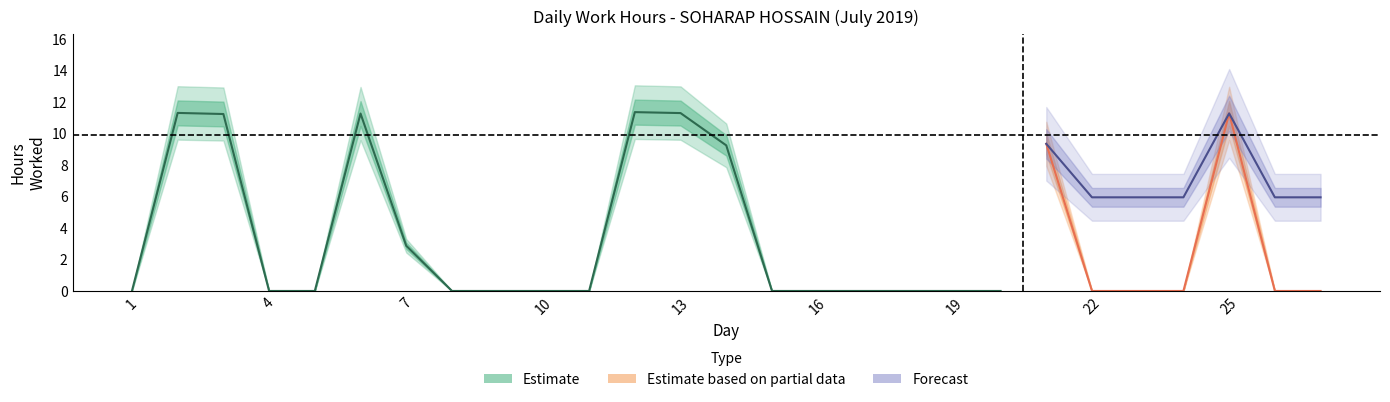

Is it true that the value at 9 is 0.0?

True